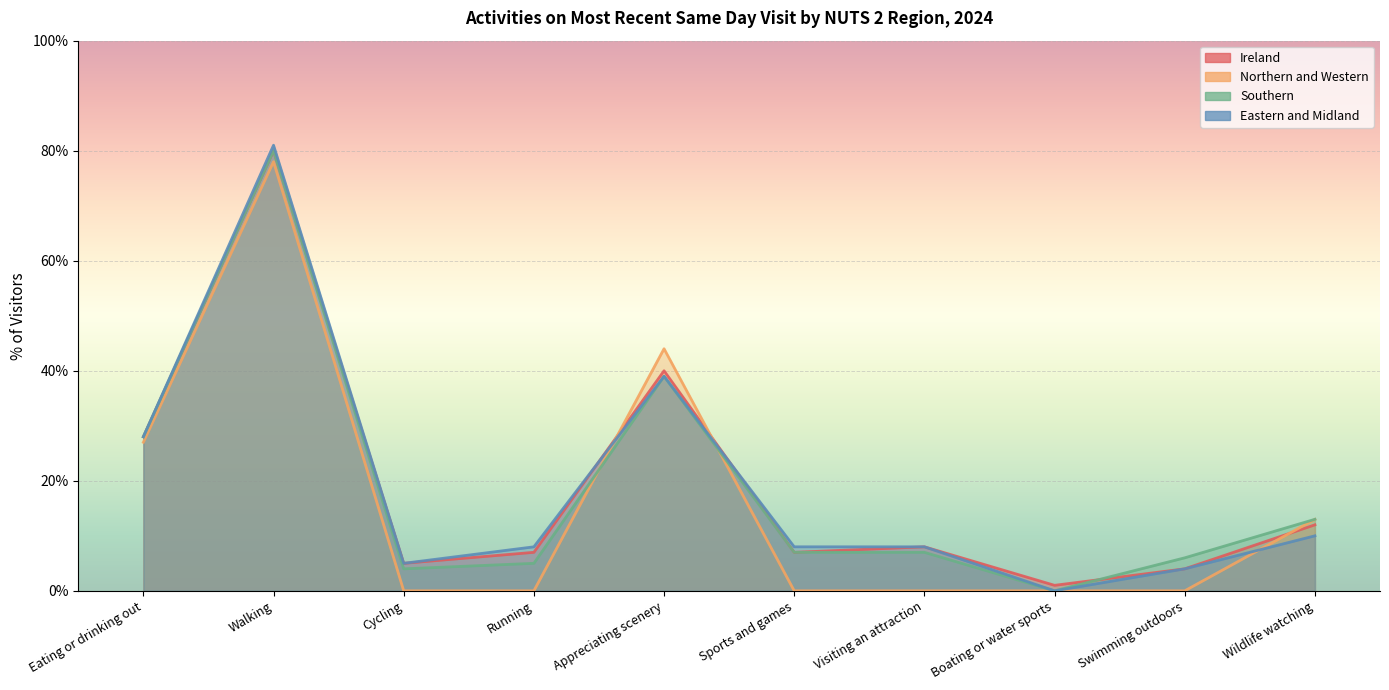

At which label does Eastern and Midland first exceed 8?

Eating or drinking out